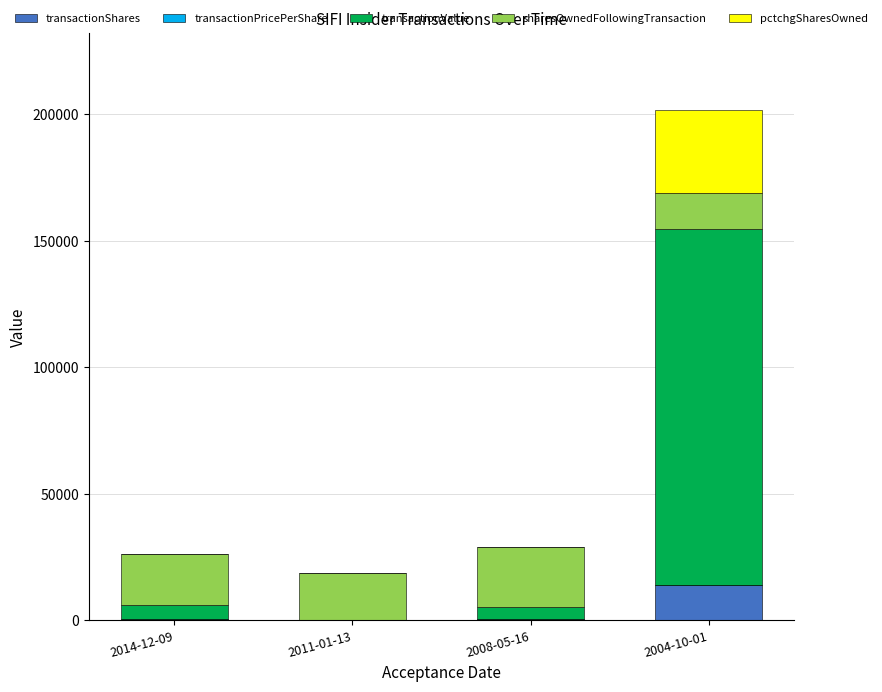

At which category is the sum across all series the highest?

2004-10-01